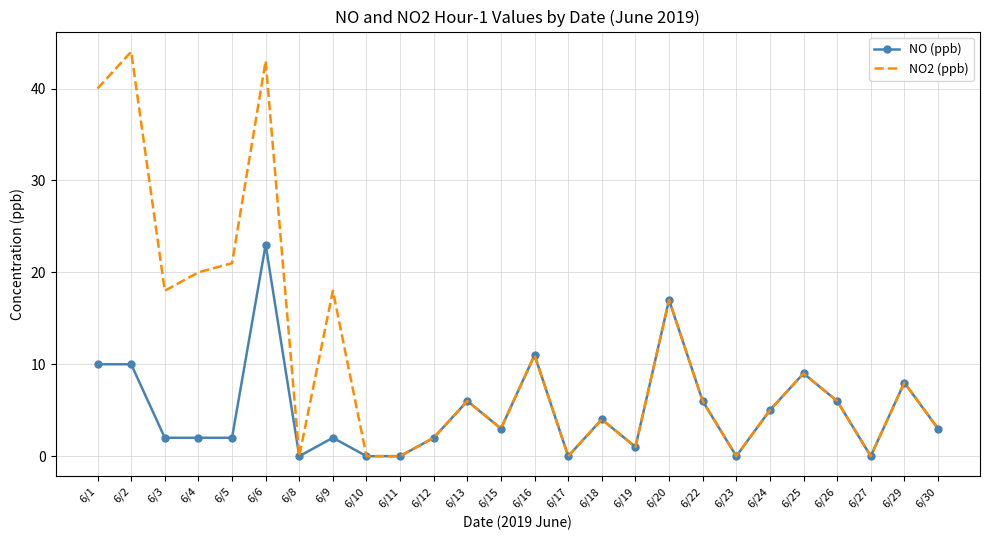

Is it true that NO2 (ppb) equals -23 at 6/23?

False